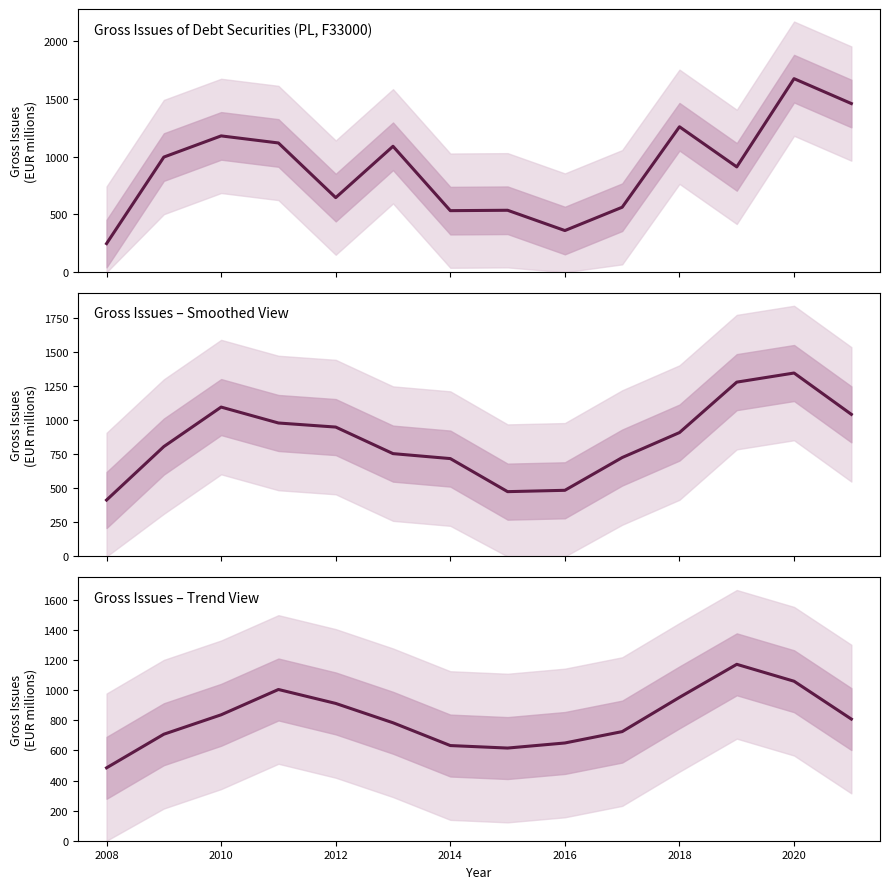

How many points are higher than both their immediate neighbors (excluding endpoints)?

2